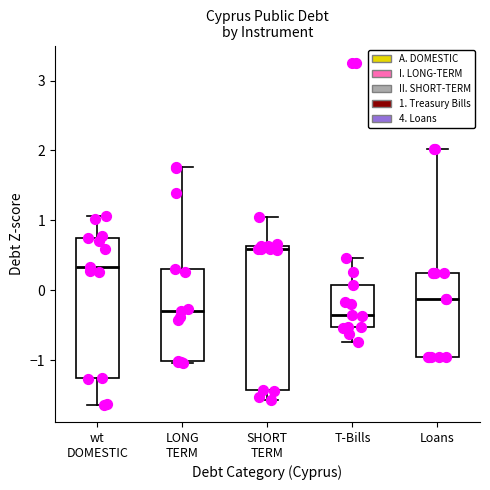

Reading left to right, read every box against the y-axis: the position of its median line, the range the box covers, and the ends of its whiskers. The values are not printed on the chart, so give them approximately, as read against the axis.

wt DOMESTIC: median 0.3, box -1.3 to 0.7, whiskers -1.6 to 1.1
LONG TERM: median -0.3, box -1.0 to 0.3, whiskers -1.0 (just below the box's lower edge) to 1.8
SHORT TERM: median 0.6 (just below the box's upper edge), box -1.4 to 0.6, whiskers -1.6 to 1.1
T-Bills: median -0.4, box -0.5 to 0.1, whiskers -0.7 to 0.5
Loans: median -0.1, box -1.0 to 0.2, whiskers -1.0 to 2.0